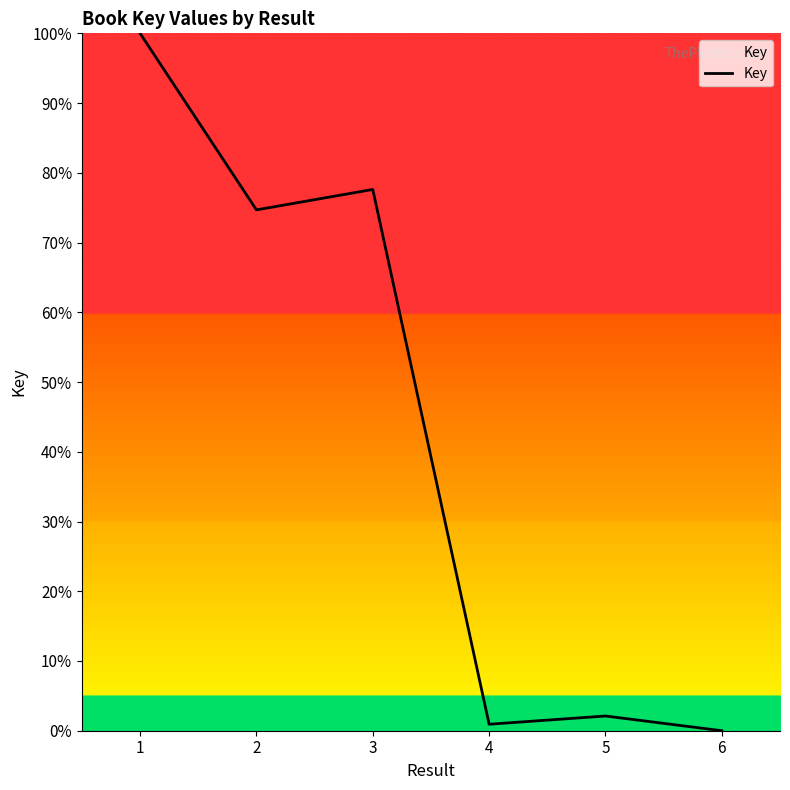

True or false: the data shows 41.3 at 6.

False